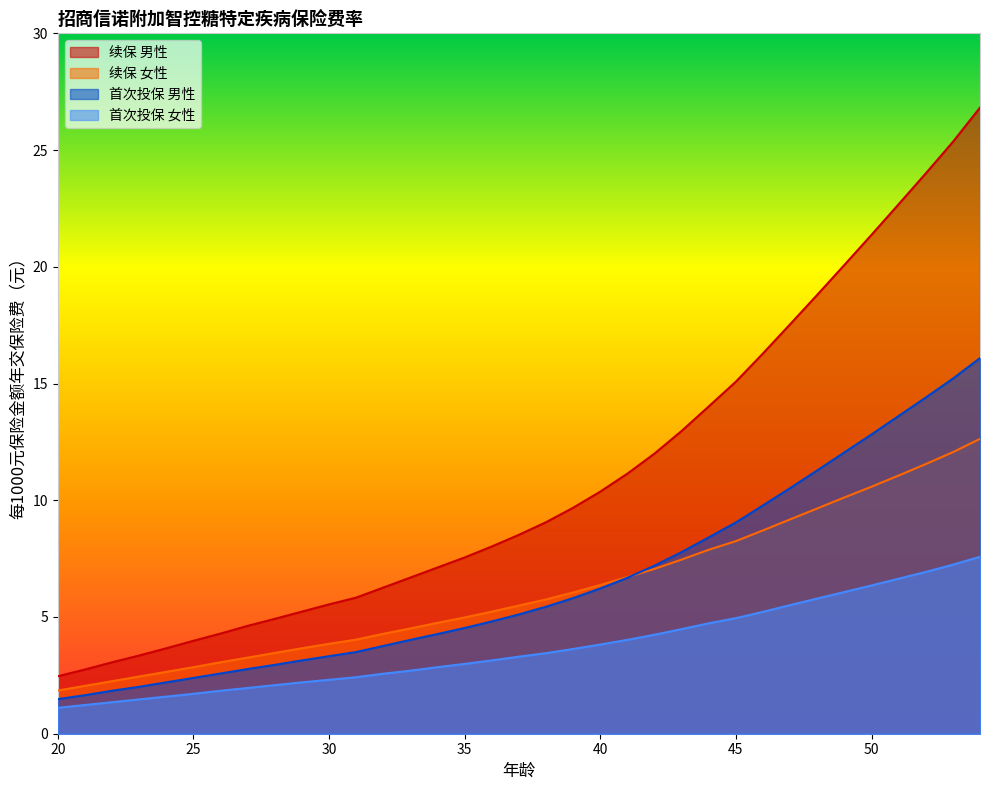

List the labels in order of 续保_男性 value, smallest first.

20, 21, 22, 23, 24, 25, 26, 27, 28, 29, 30, 31, 32, 33, 34, 35, 36, 37, 38, 39, 40, 41, 42, 43, 44, 45, 46, 47, 48, 49, 50, 51, 52, 53, 54